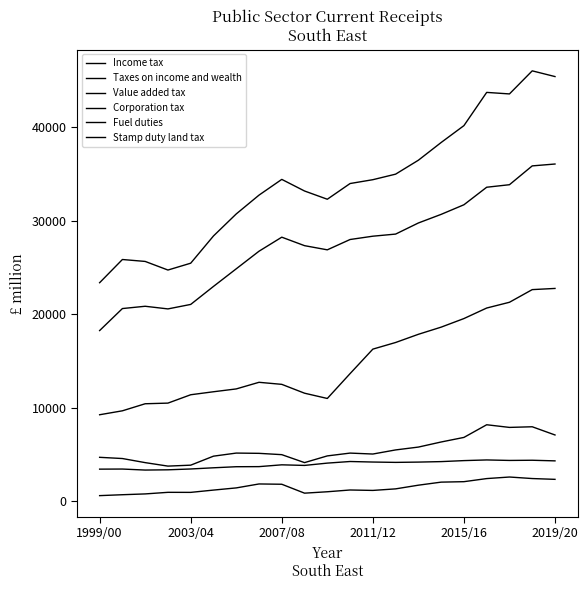

How many lines are shown in the chart?

6